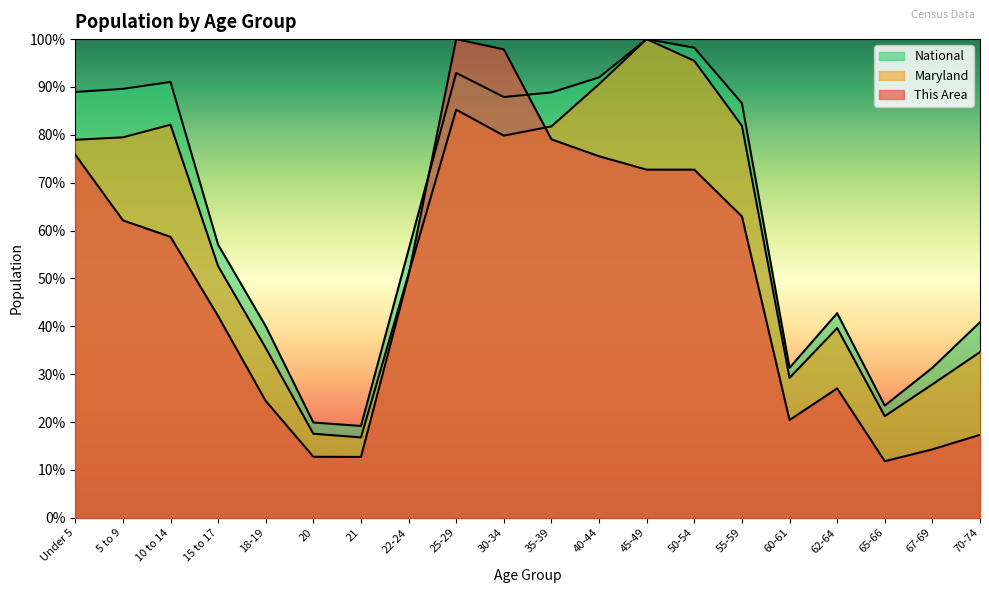

What is the difference between the highest and lowest values at 15 to 17?

14.9